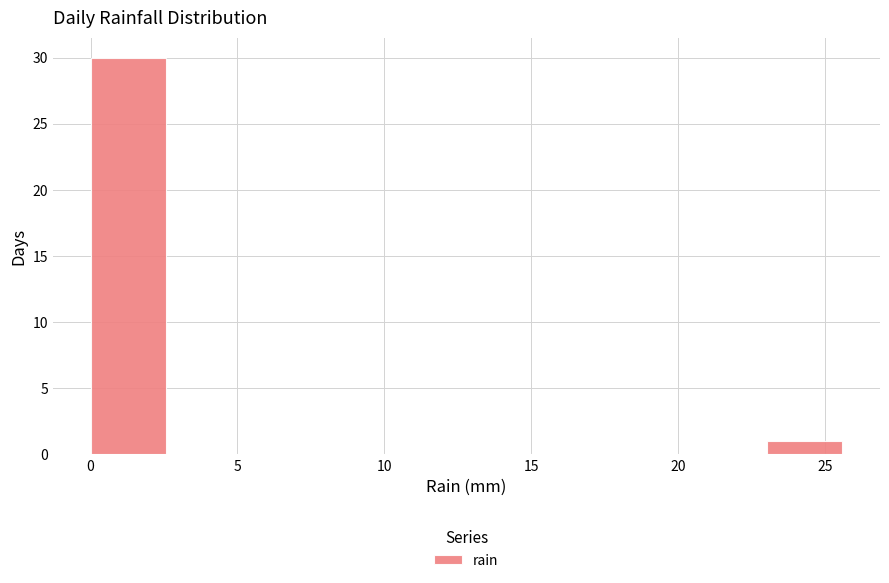

How tall is the bar that spans 0.0 to 2.5 on the x-axis? Neither the bar edges nor the heights are printed on the chart, so give them approximately, as read against the axes.

30